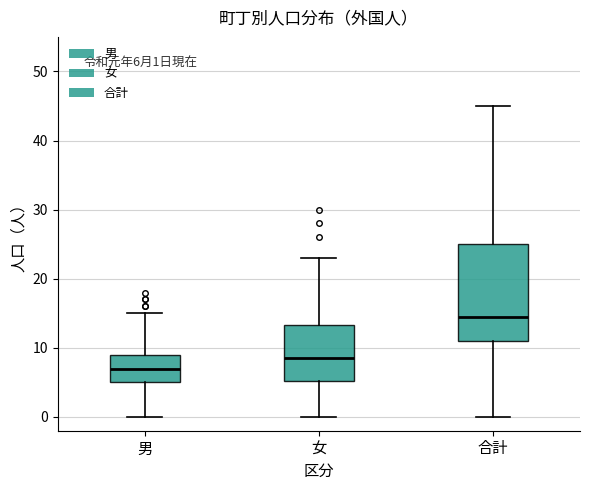

Comparing the boxes themselves (not the whiskers), which one is the tallest?

合計